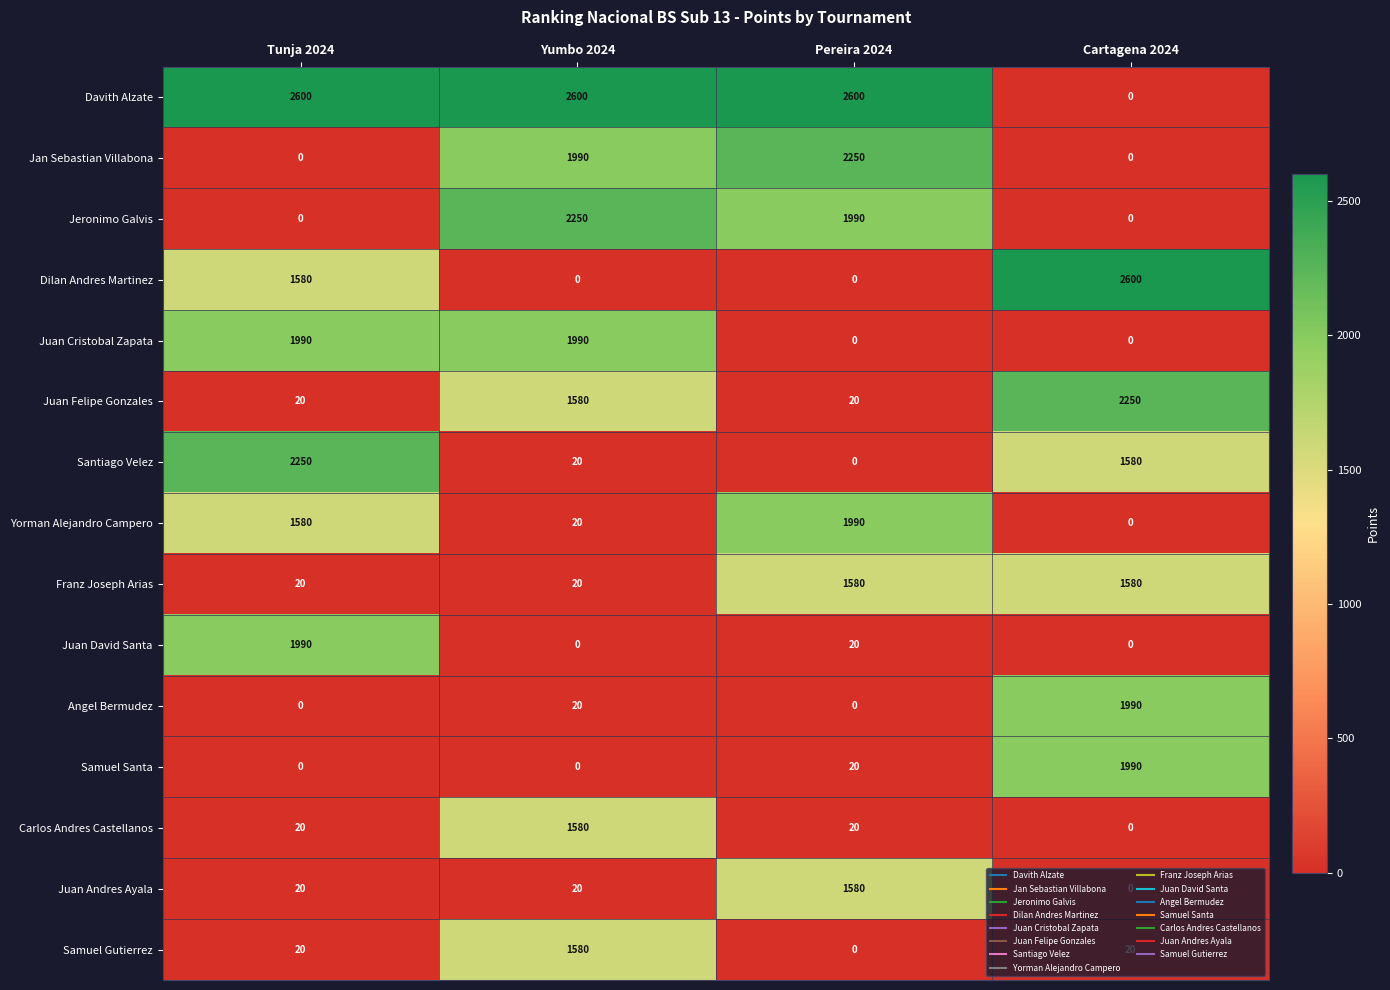

Count the Jan Sebastian Villabona values in the range 0 to 2250.

4